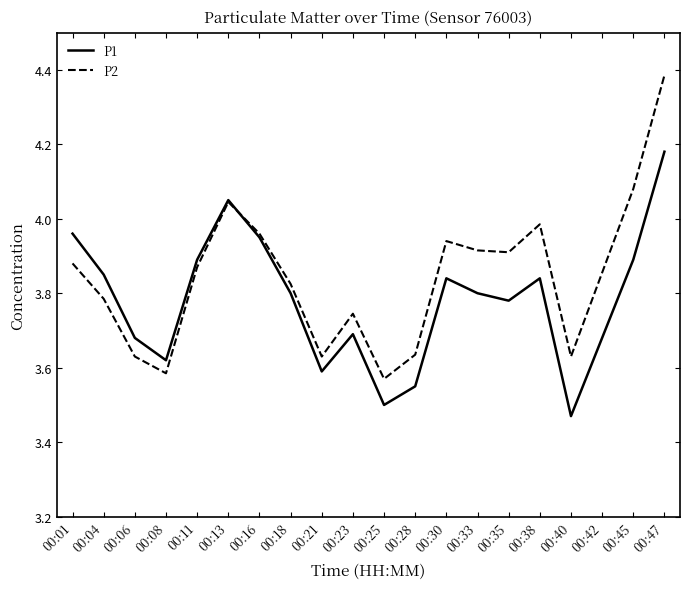

At which label does P1 reach its peak?

00:47